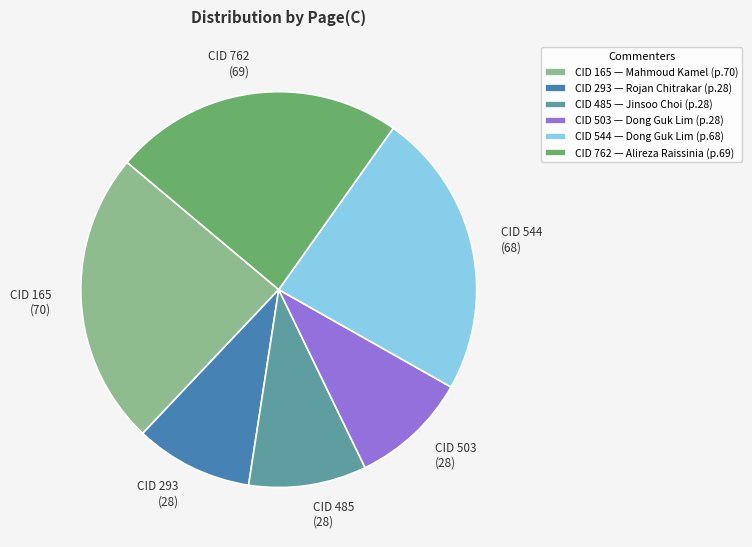

Does CID 165 account for over 50% of the chart?

No